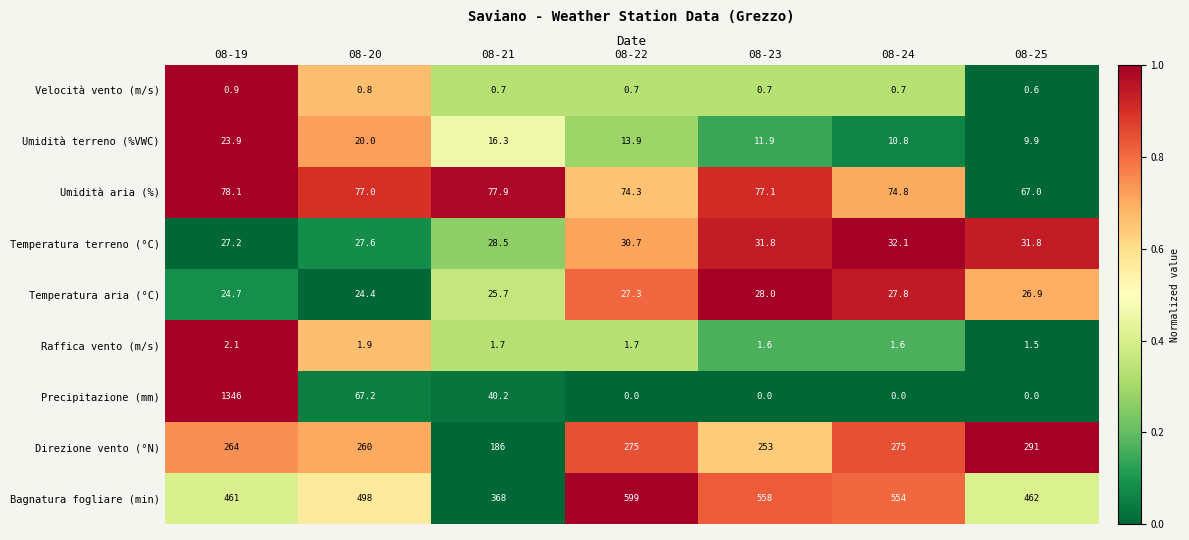

What is the difference between the maximum and minimum values in the Bagnatura fogliare (min) series?

231.0